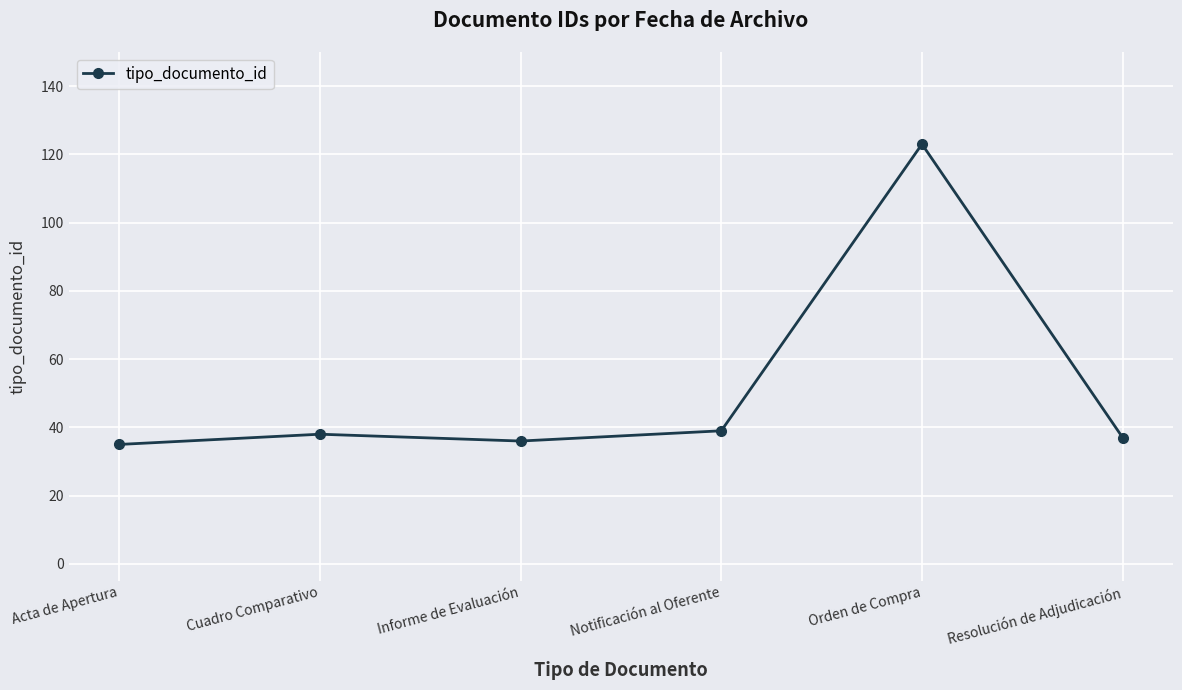

True or false: the data shows 36 at Informe de Evaluación.

True